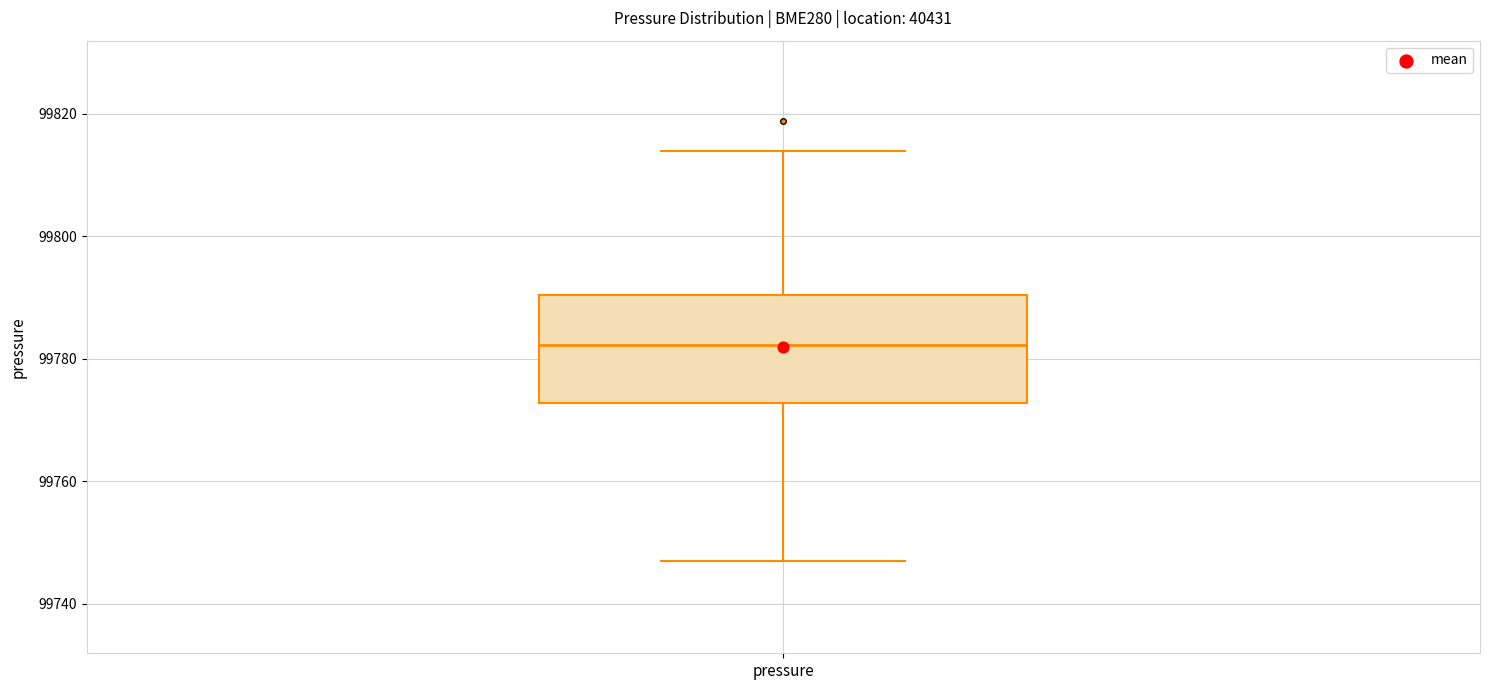

Read this box plot against the y-axis: the position of the median line, the range covered by the box, and the ends of both whiskers. The values are not printed on the chart, so give them approximately, as read against the axis.

median 99782, box 99772 to 99790, whiskers 99746 to 99814